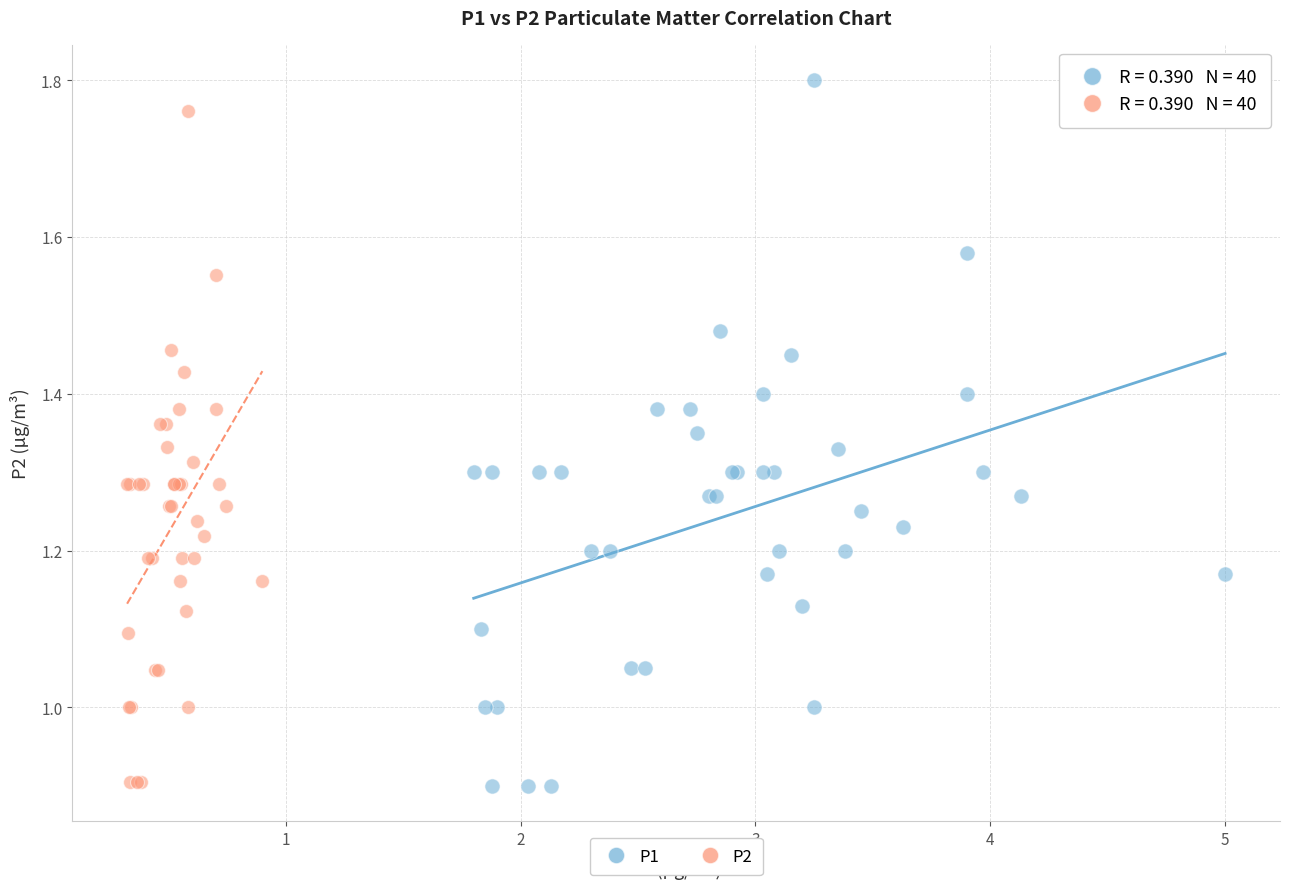

Which series has the widest spread of Y values?

P1